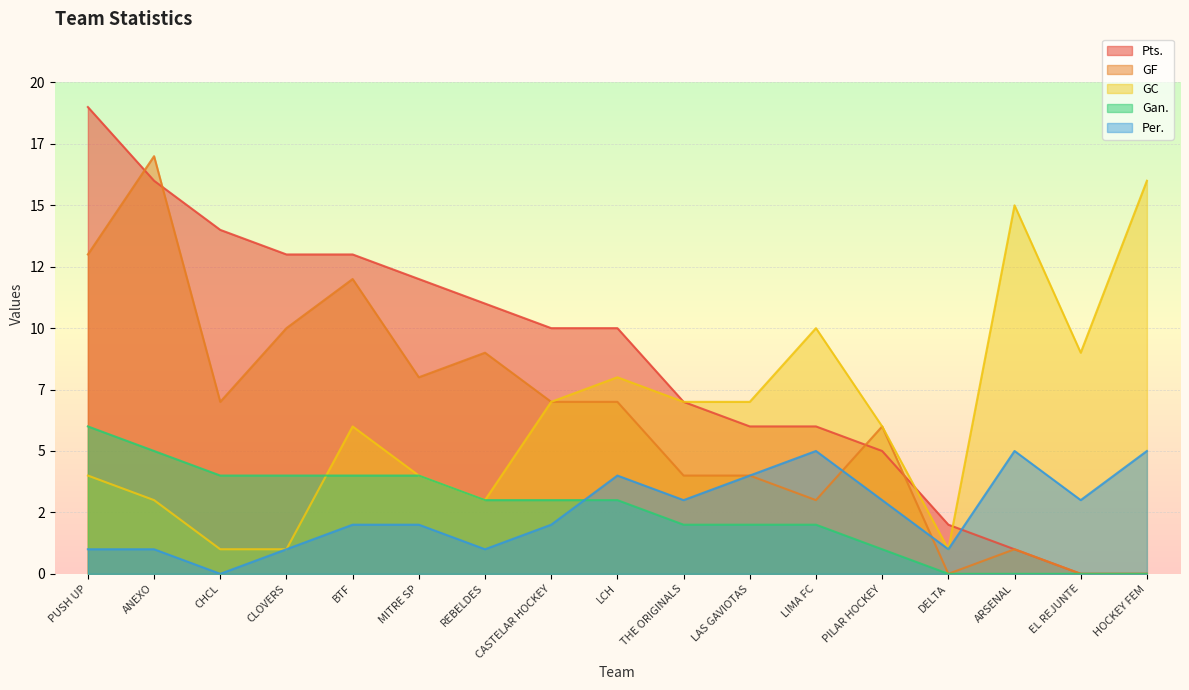

Which series has the largest range (max minus min)?

Pts.